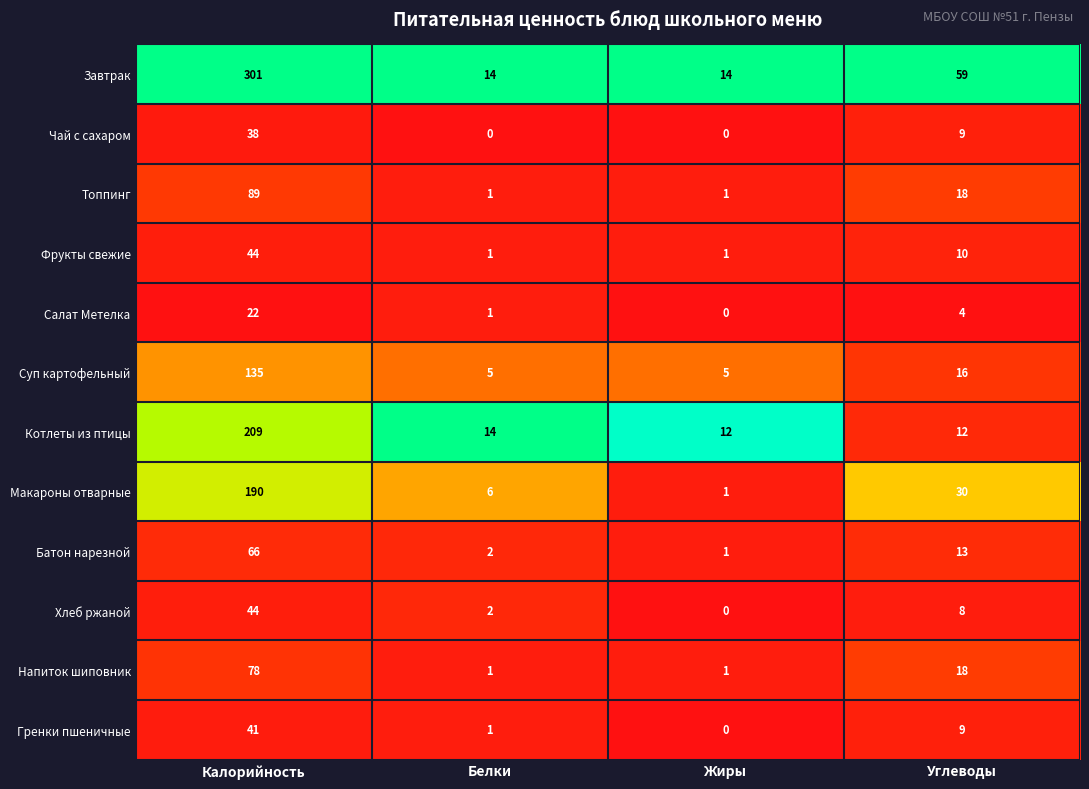

What is the spread (max minus min) of values at Белки?

14